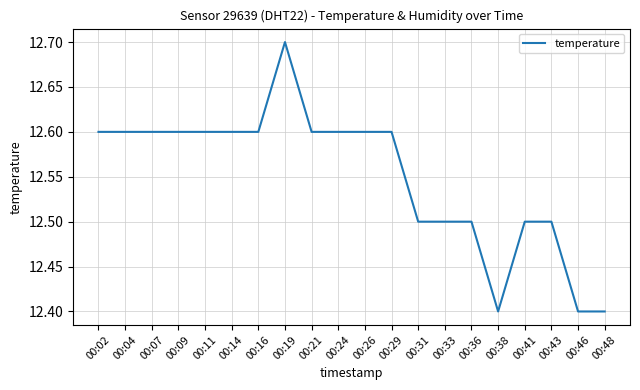

The value at 00:07 is 6.0. True or false?

False